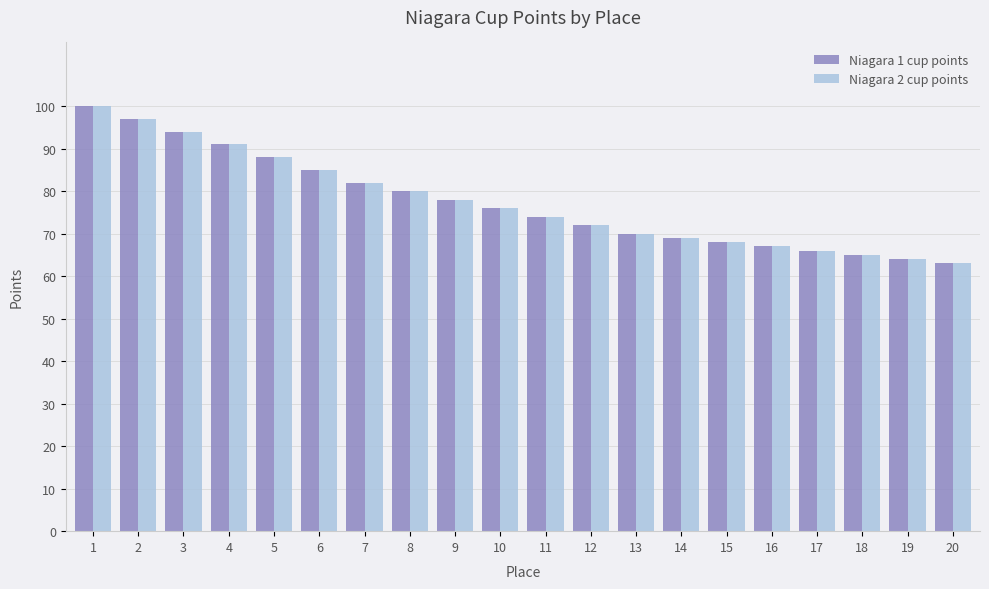

What is the average value of the Niagara 2 cup points series?

77